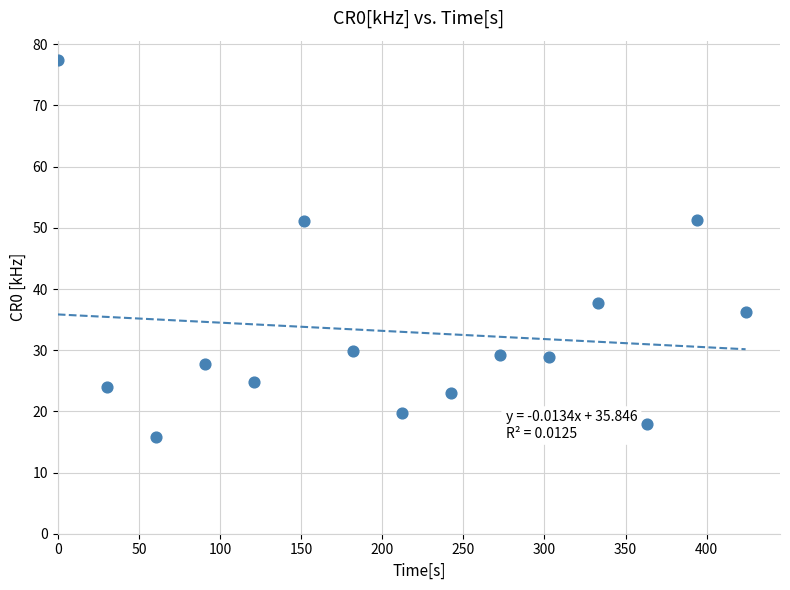

What is the range of X values (max minus min)?

424.0